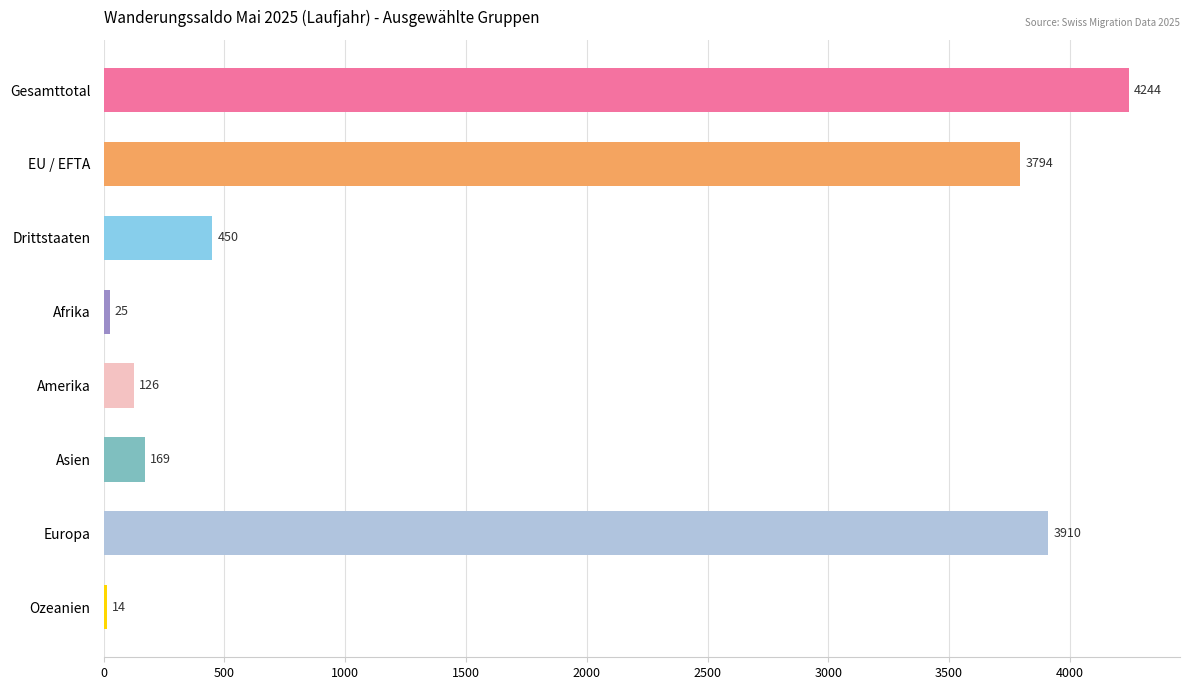

List the labels in order of value, smallest first.

Ozeanien, Afrika, Amerika, Asien, Drittstaaten, EU / EFTA, Europa, Gesamttotal